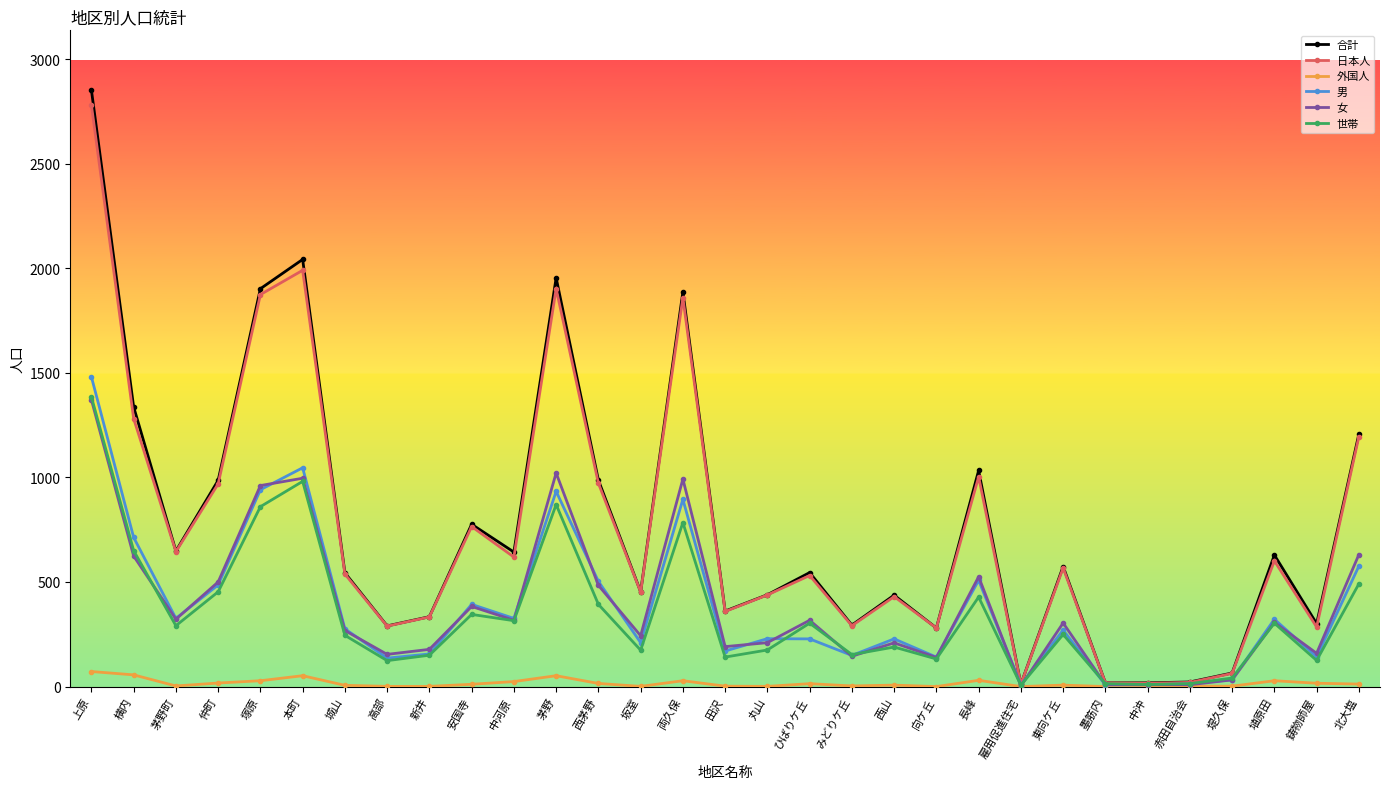

Between 横内 and 両久保, which series saw the biggest shift?

日本人